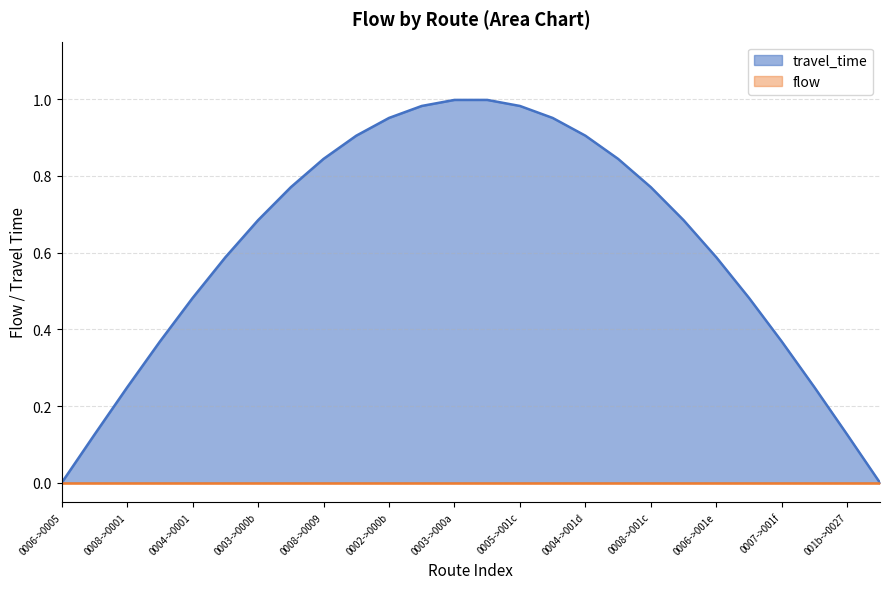

Between 15 and 17, which series saw the biggest shift?

travel_time